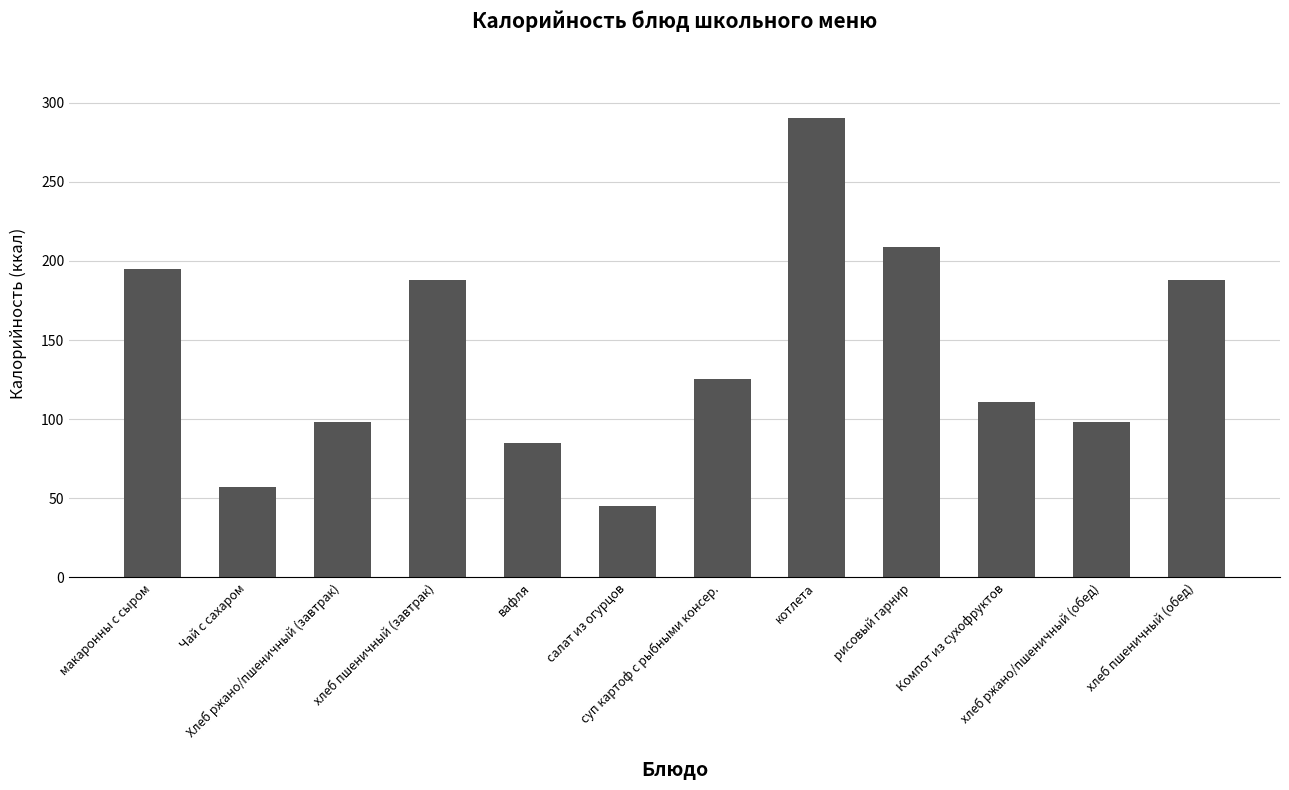

Reading right to left, extract all data points from this chart.

188.0	98.0	111.0	208.7	290.6	125.1	45.3	85.0	188.0	98.0	57.0	194.8